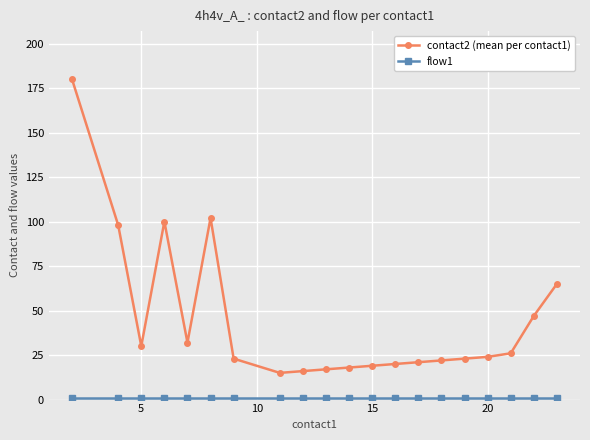

Which series has the largest range (max minus min)?

contact2 (mean per contact1)